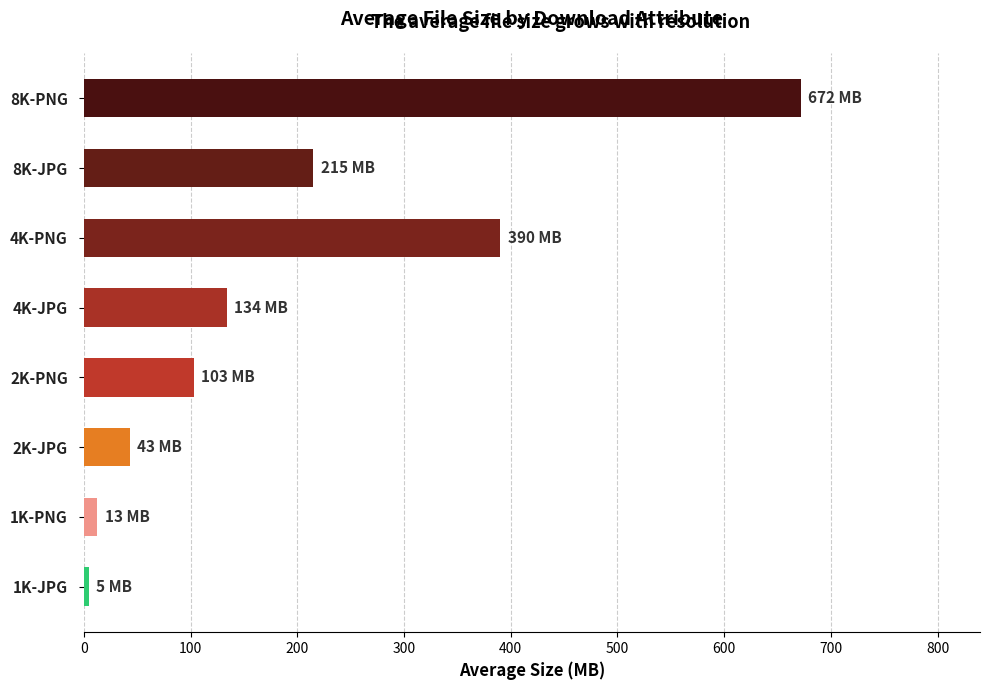

What is the difference between the maximum and second lowest values?

659.1